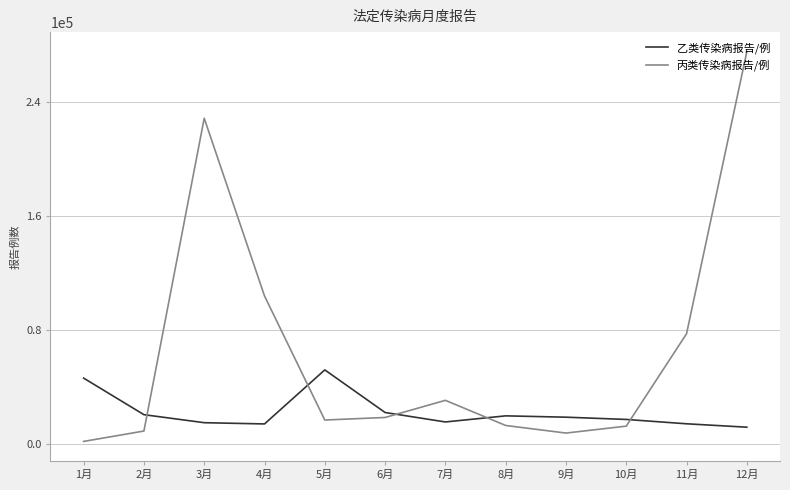

Does the chart have visible grid lines?

Yes